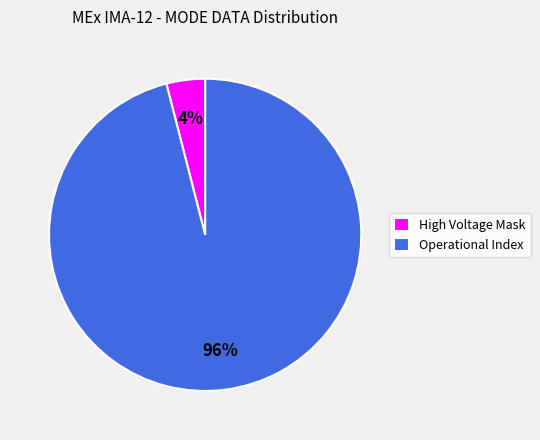

The High Voltage Mask slice represents 14% of the pie. True or false?

False